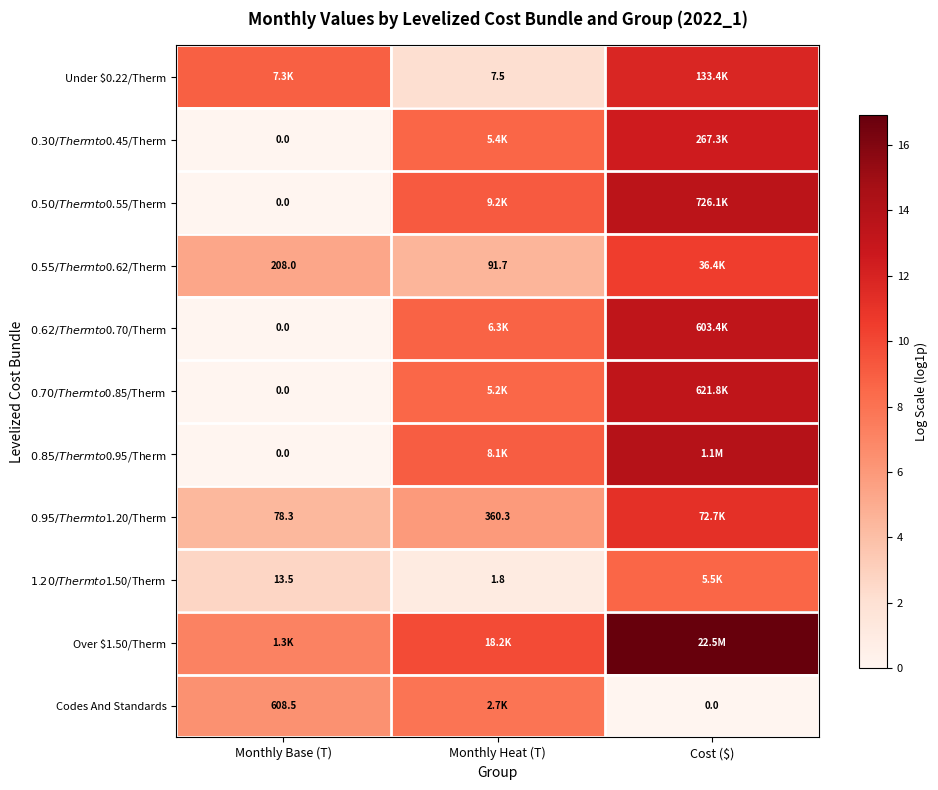

At Monthly Heat (T), list the series in order from largest to smallest.

Over $1.50/Therm, $0.50/Therm to $0.55/Therm, $0.85/Therm to $0.95/Therm, $0.62/Therm to $0.70/Therm, $0.30/Therm to $0.45/Therm, $0.70/Therm to $0.85/Therm, Codes And Standards, $0.95/Therm to $1.20/Therm, $0.55/Therm to $0.62/Therm, Under $0.22/Therm, $1.20/Therm to $1.50/Therm